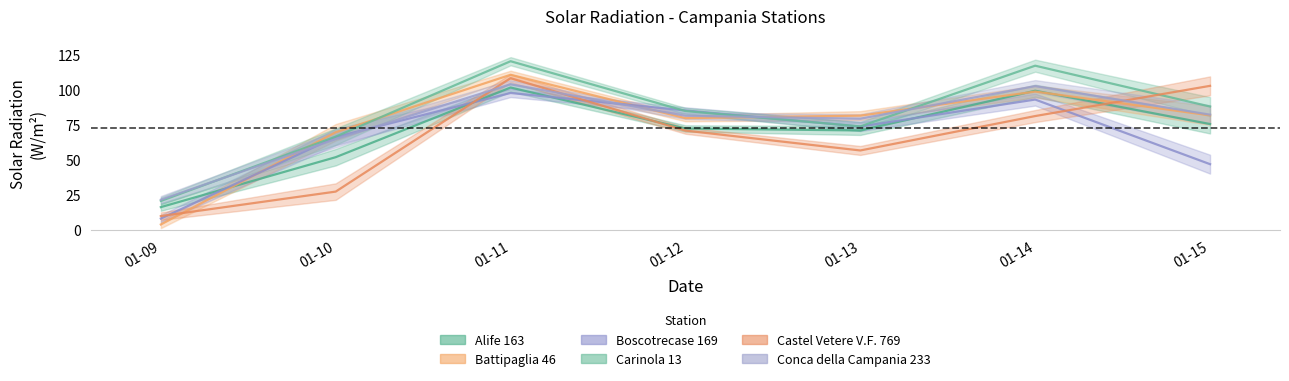

The Alife 163 series shows 75.5 at 01-15. True or false?

True